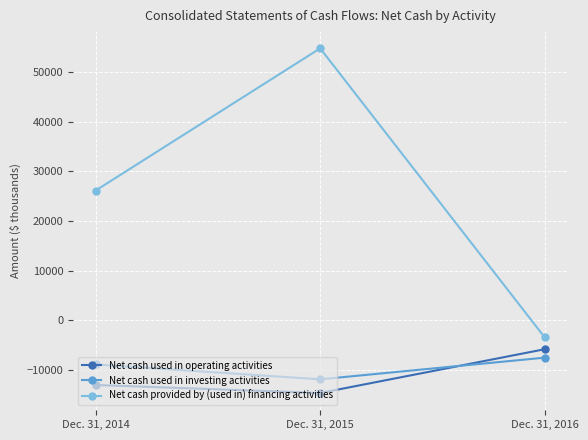

Read the Net cash used in investing activities value at Dec. 31, 2015, to the nearest 10.

-11920